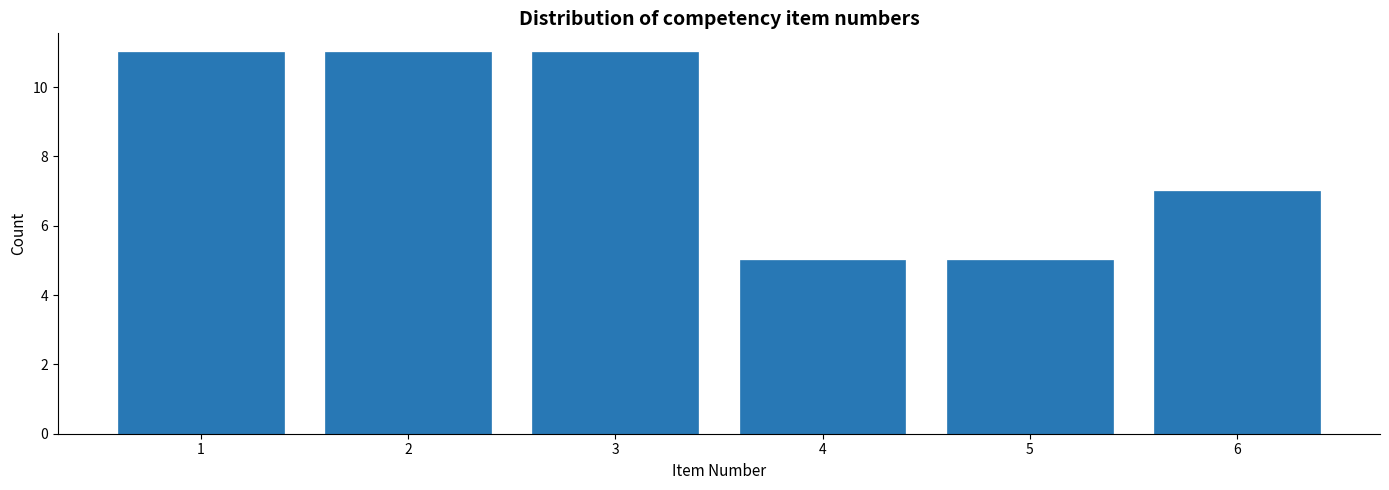

Reading left to right, list all the values displayed in this chart.

1=11	2=11	3=11	4=5	5=5	6=7